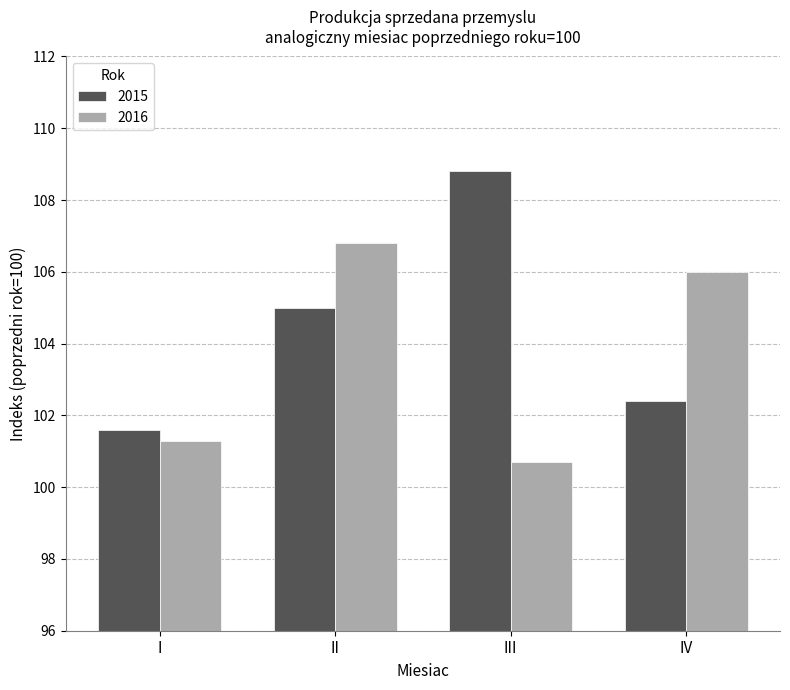

Which series has the widest spread of values?

2015